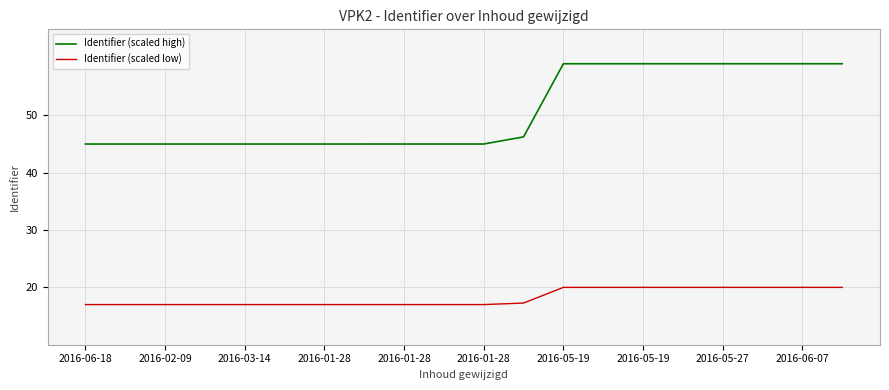

What is the highest value of the Identifier (scaled high) series?

59.0